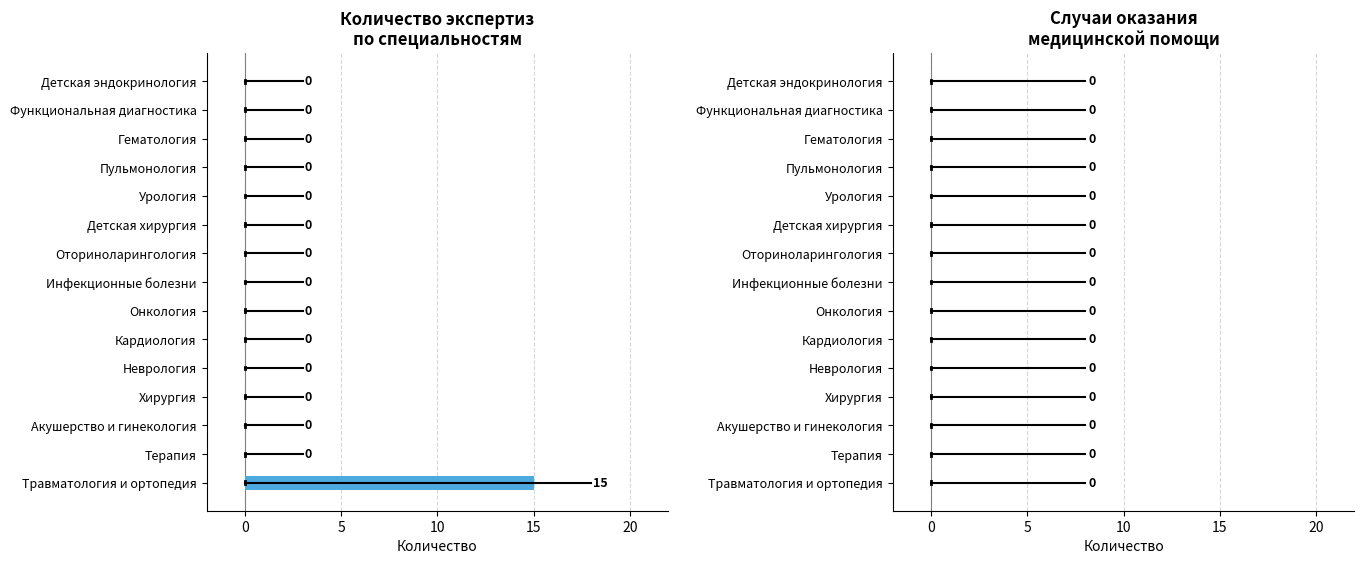

How many values exceed 0?

1